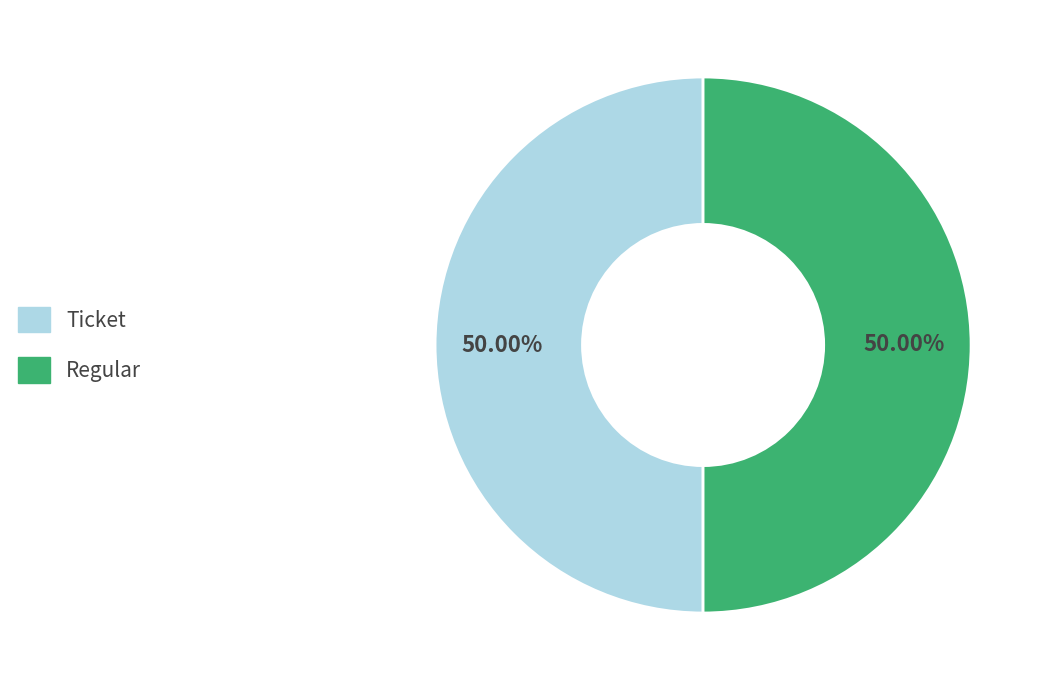

Approximately how many times larger is the value at Regular compared to Ticket?

1.0